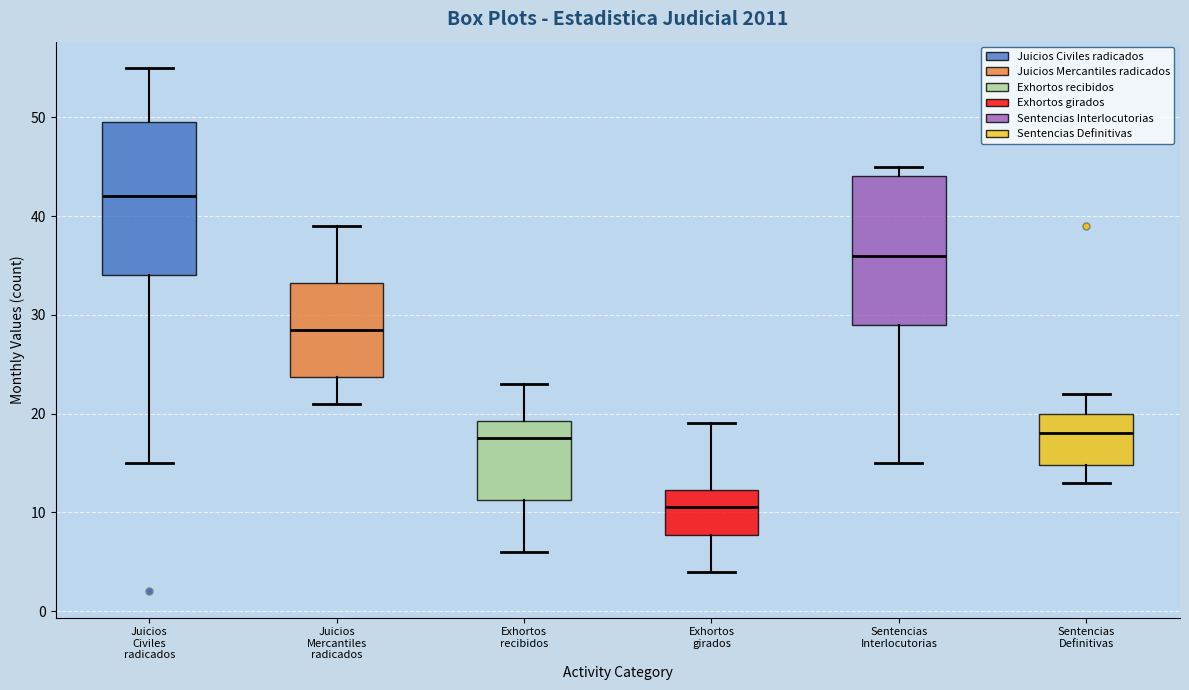

Reading left to right, read every box against the y-axis: the position of its median line, the range the box covers, and the ends of its whiskers. The values are not printed on the chart, so give them approximately, as read against the axis.

Juicios Civiles radicados: median 42, box 34 to 50, whiskers 15 to 55
Juicios Mercantiles radicados: median 29, box 24 to 33, whiskers 21 to 39
Exhortos recibidos: median 18, box 11 to 19, whiskers 6 to 23
Exhortos girados: median 11, box 8 to 12, whiskers 4 to 19
Sentencias Interlocutorias: median 36, box 29 to 44, whiskers 15 to 45
Sentencias Definitivas: median 18, box 15 to 20, whiskers 13 to 22